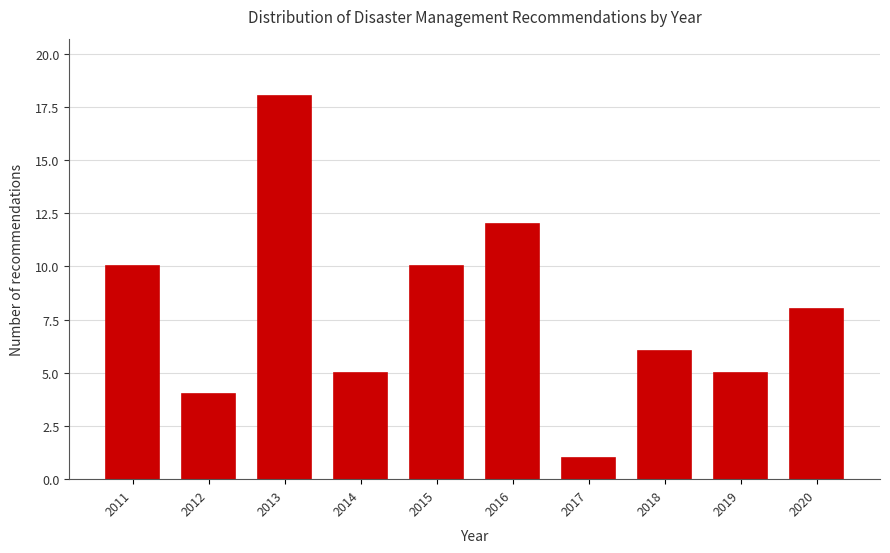

Reading left to right, transcribe all the data shown in this chart.

10	4	18	5	10	12	1	6	5	8